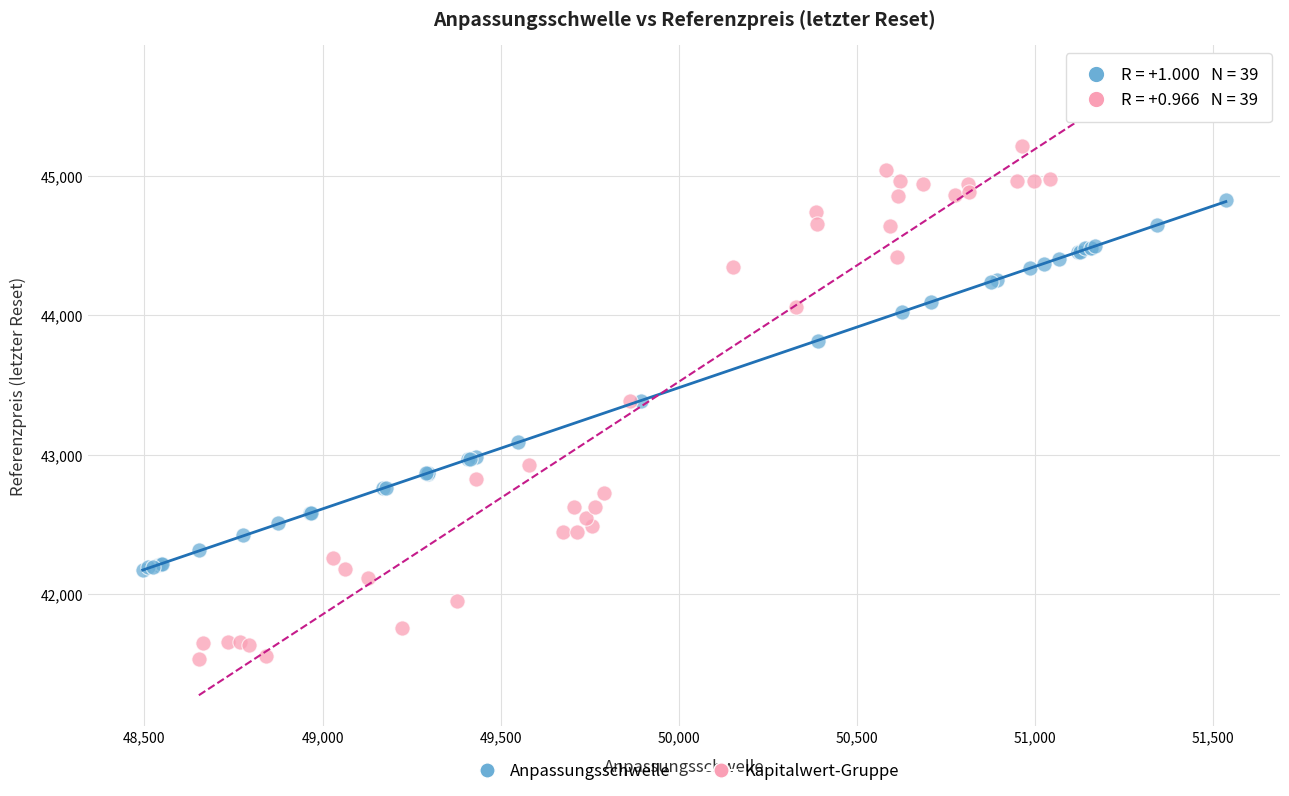

Which series has the largest Y range (max minus min)?

Kapitalwert-Gruppe